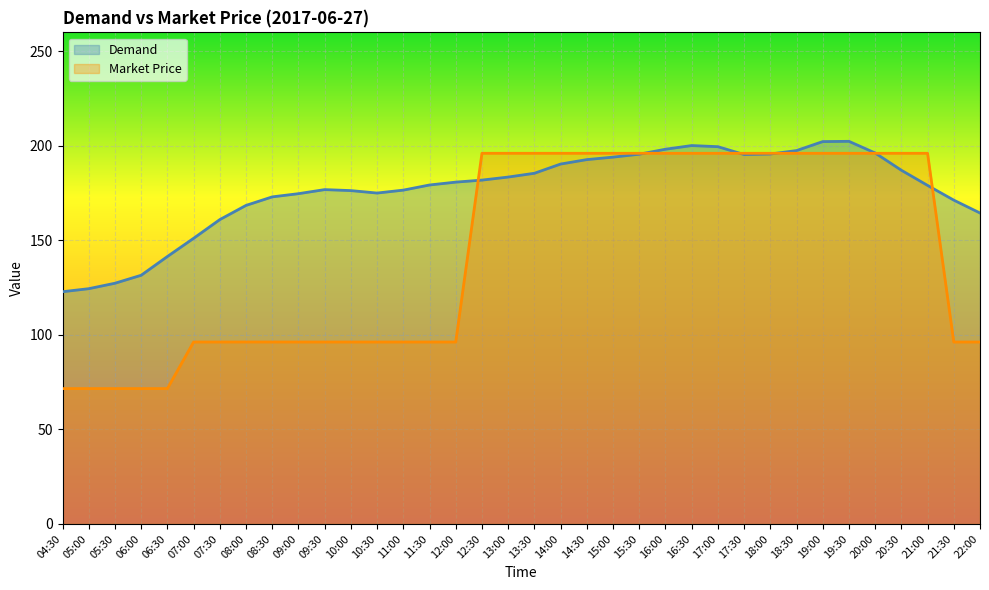

How many intersections are there between Demand and Market Price?

6